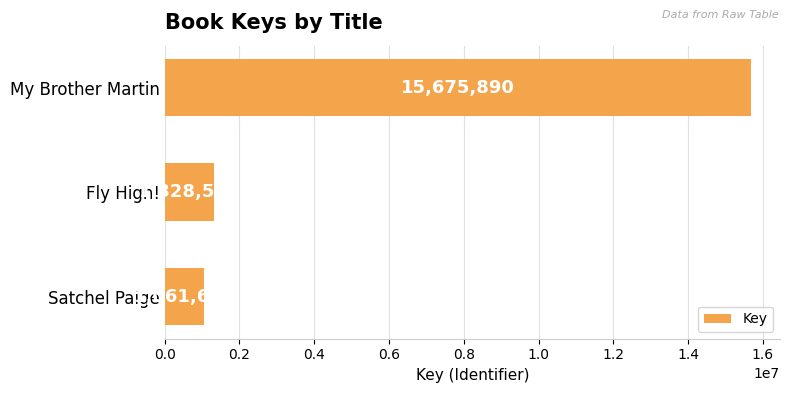

How many data points does each series have?

3